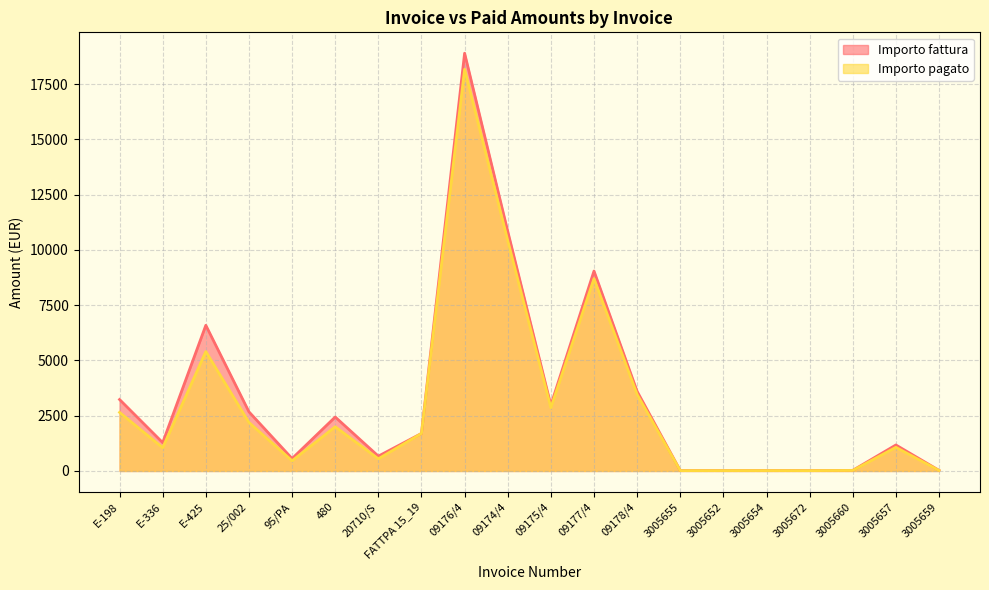

What is the total value across all series at 3005655?

33